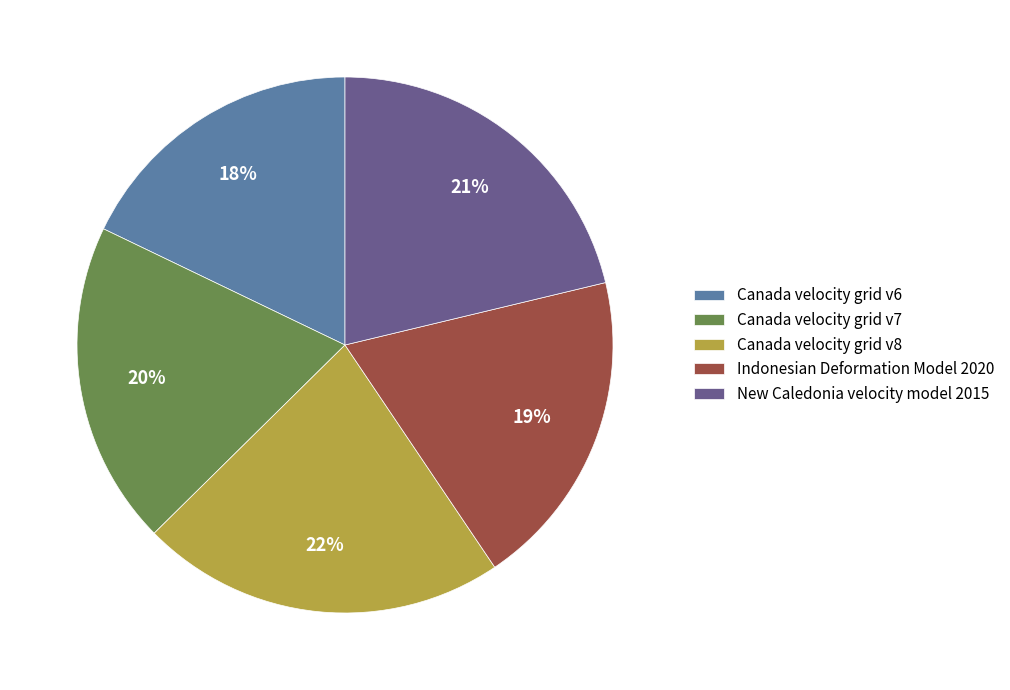

To the nearest percent, what is the difference between the New Caledonia velocity model 2015 and Indonesian Deformation Model 2020 slice percentages?

2%